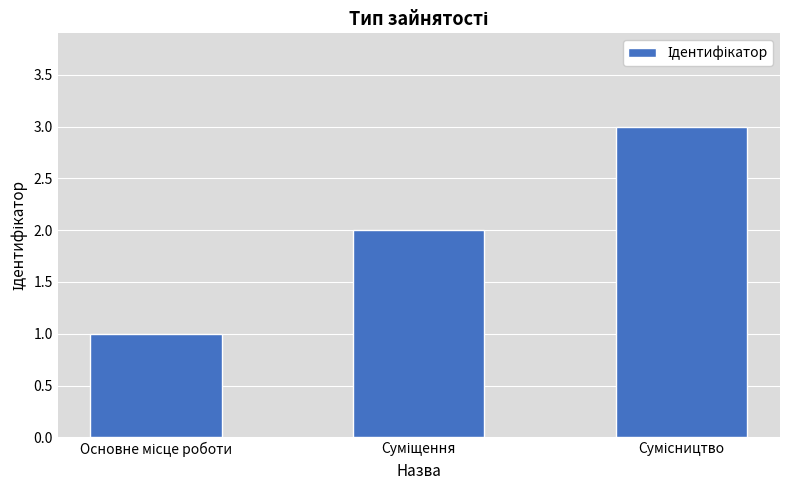

What is the greatest value displayed?

3